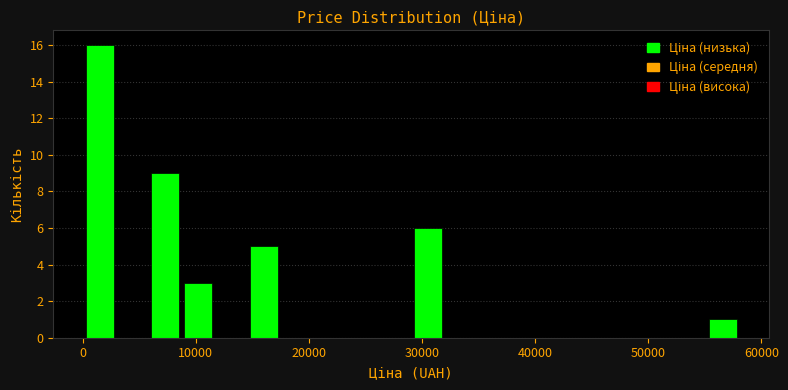

Read against the x-axis, roughly where is the centre of the tallest bar?

2000